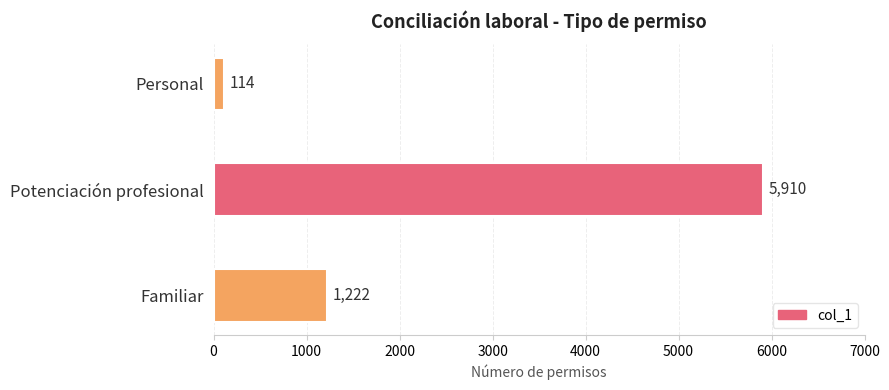

Which label corresponds to the largest value in the chart?

Potenciación profesional